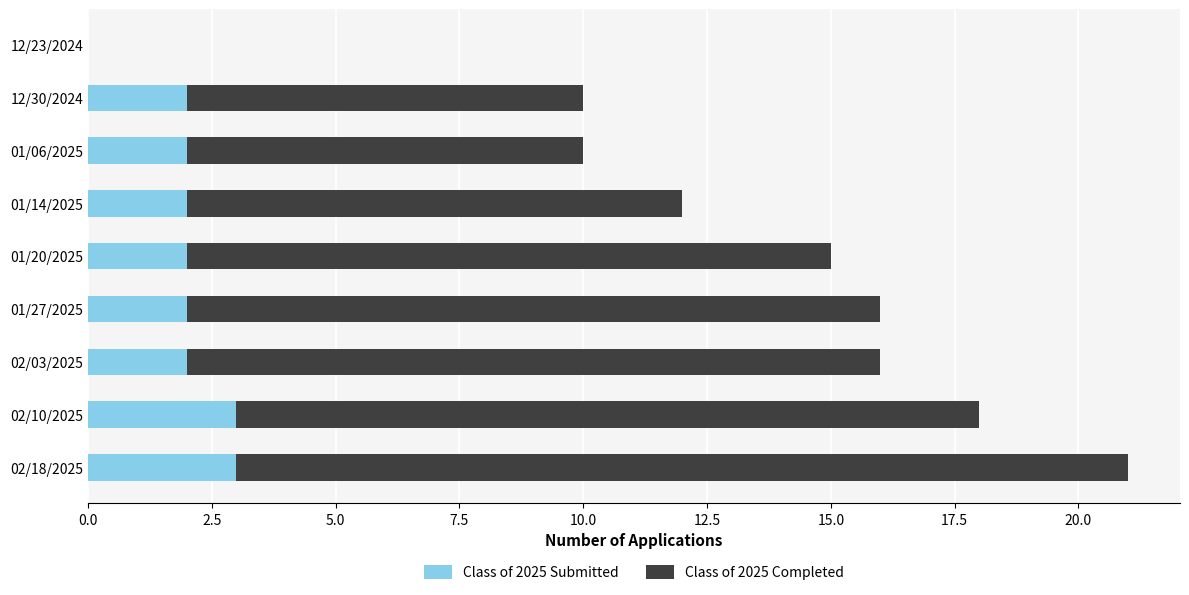

What is the total value across all series at 01/27/2025?

16